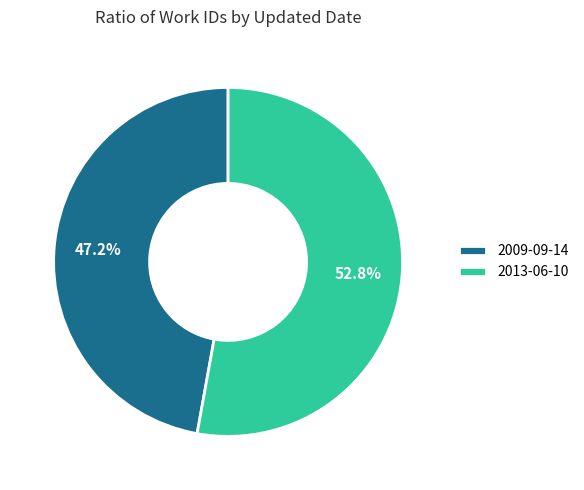

To the nearest percent, what is the average slice percentage?

50%